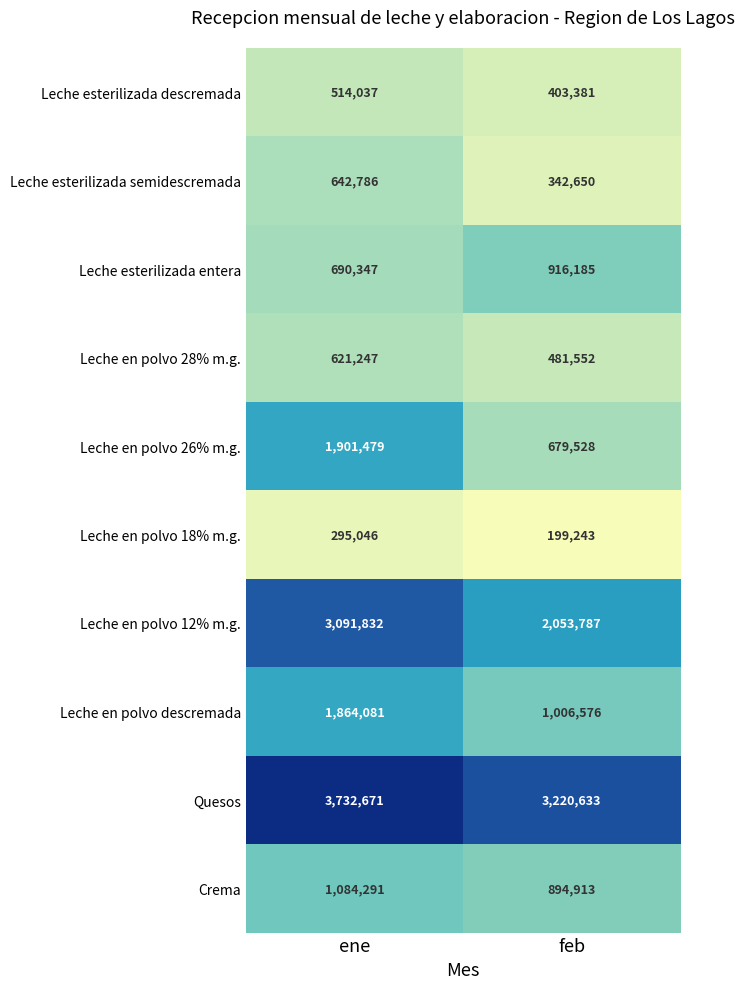

Rank the series by their maximum value, from lowest to highest.

Leche en polvo 18% m.g., Leche esterilizada descremada, Leche en polvo 28% m.g., Leche esterilizada semidescremada, Leche esterilizada entera, Crema, Leche en polvo descremada, Leche en polvo 26% m.g., Leche en polvo 12% m.g., Quesos